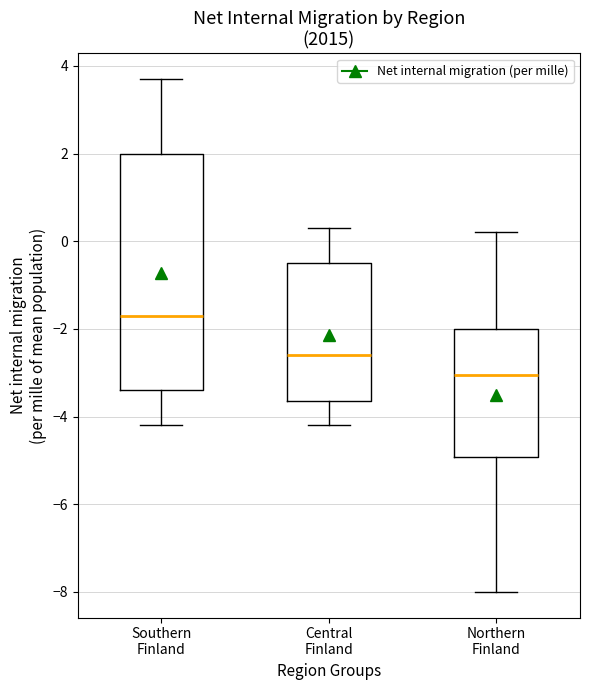

Reading left to right, transcribe this box plot: for each box, give where its median line is, the range the box spans, and where its two whiskers end, as read against the y-axis. The values are not printed on the chart, so give them approximately, as read against the axis.

Southern Finland: median -1.6, box -3.4 to 2.0, whiskers -4.2 to 3.8
Central Finland: median -2.6, box -3.6 to -0.4, whiskers -4.2 to 0.4
Northern Finland: median -3.0, box -5.0 to -2.0, whiskers -8.0 to 0.2